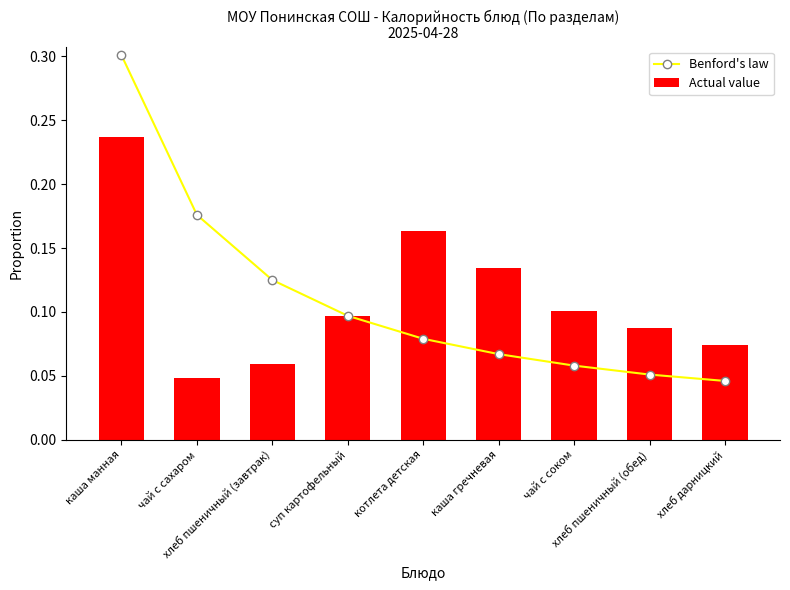

Which series has the widest spread of values?

Benford's law